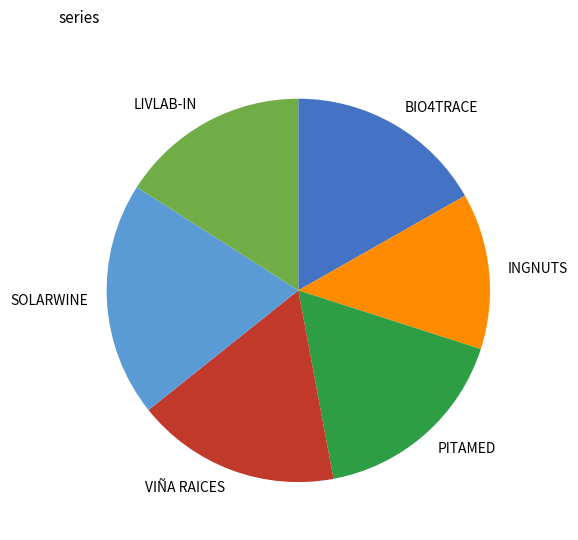

How many segments does this pie chart have?

6